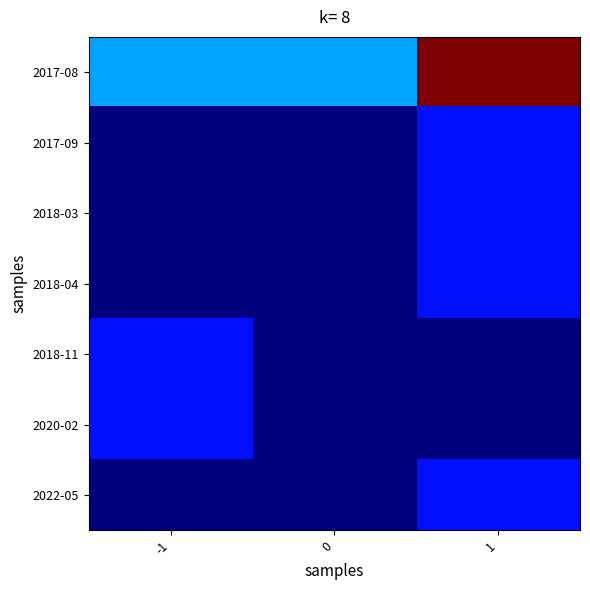

At how many categories does at least one series exceed 1?

3